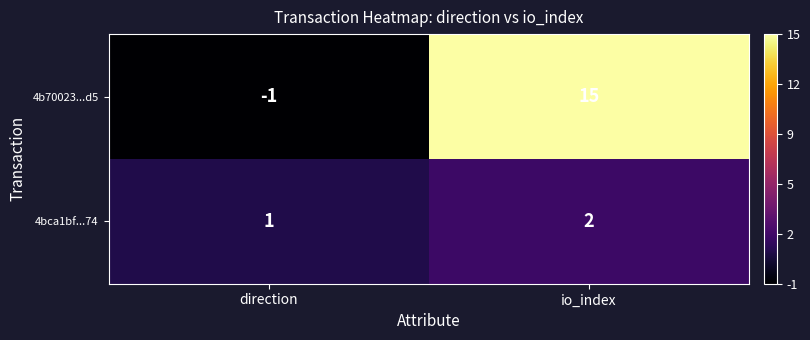

Is it true that 4bca1bf...74 equals 1 at direction?

True